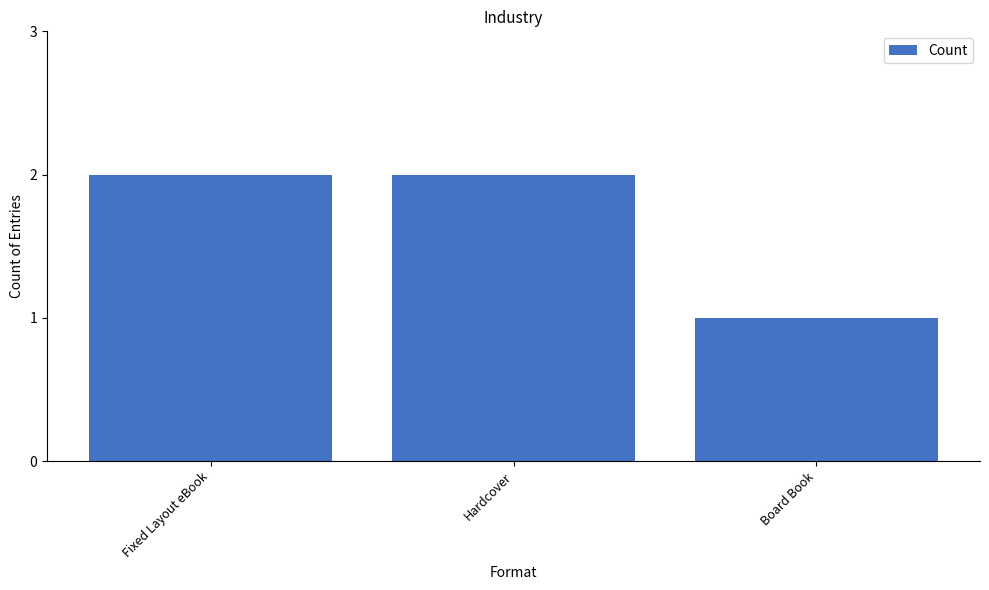

Approximately how many times larger is the value at Board Book compared to Hardcover?

0.5